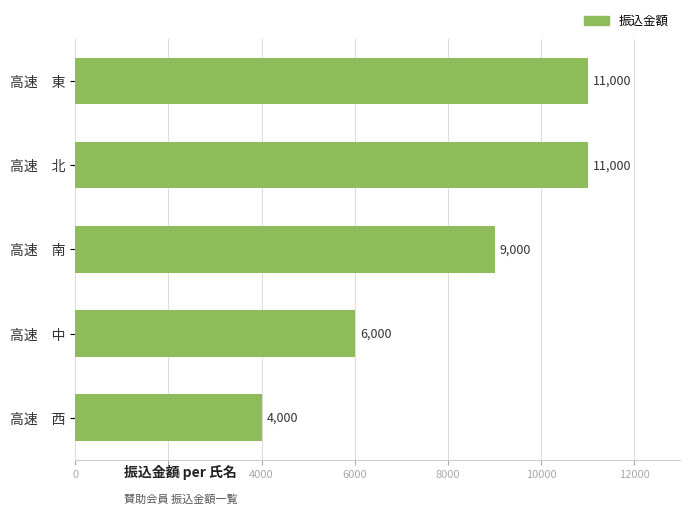

Approximately how many times larger is the value at 高速　南 compared to 高速　北?

0.8